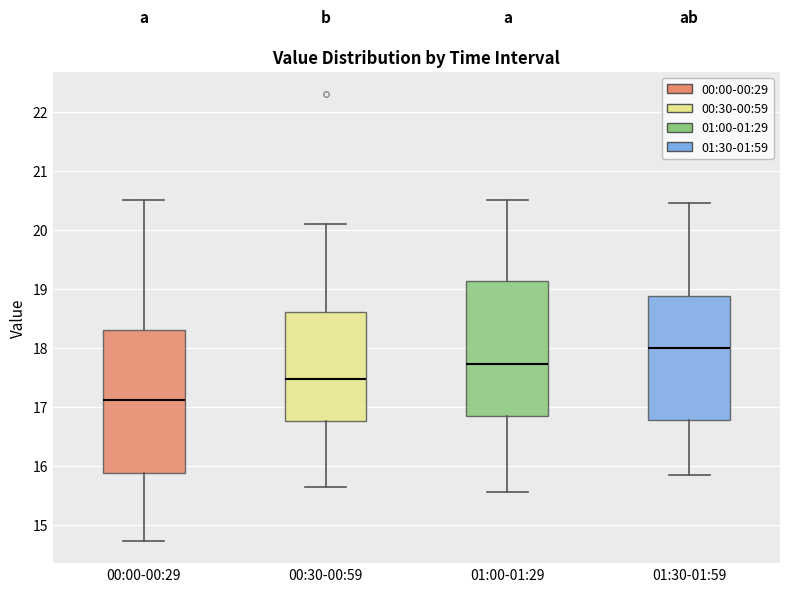

Where does the upper whisker of the box for 00:00-00:29 end on the y-axis? The values are not printed on the chart, so give them approximately, as read against the axis.

20.5